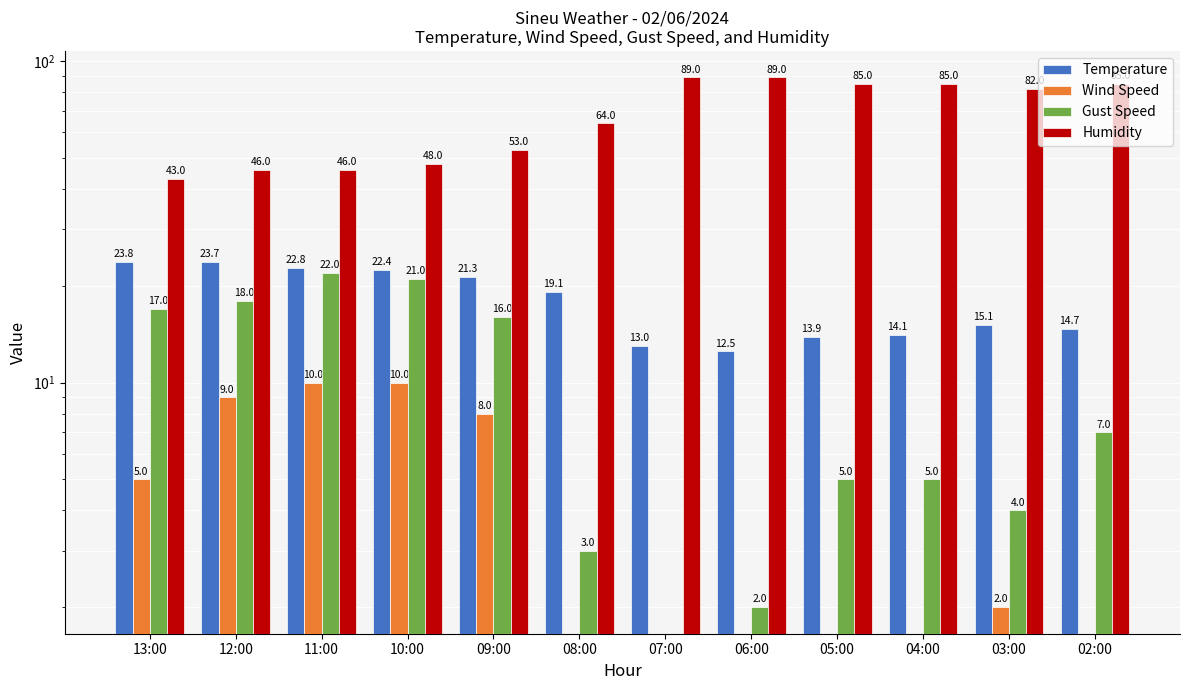

What are all the series names shown in the legend?

Temperature, Wind Speed, Gust Speed, Humidity